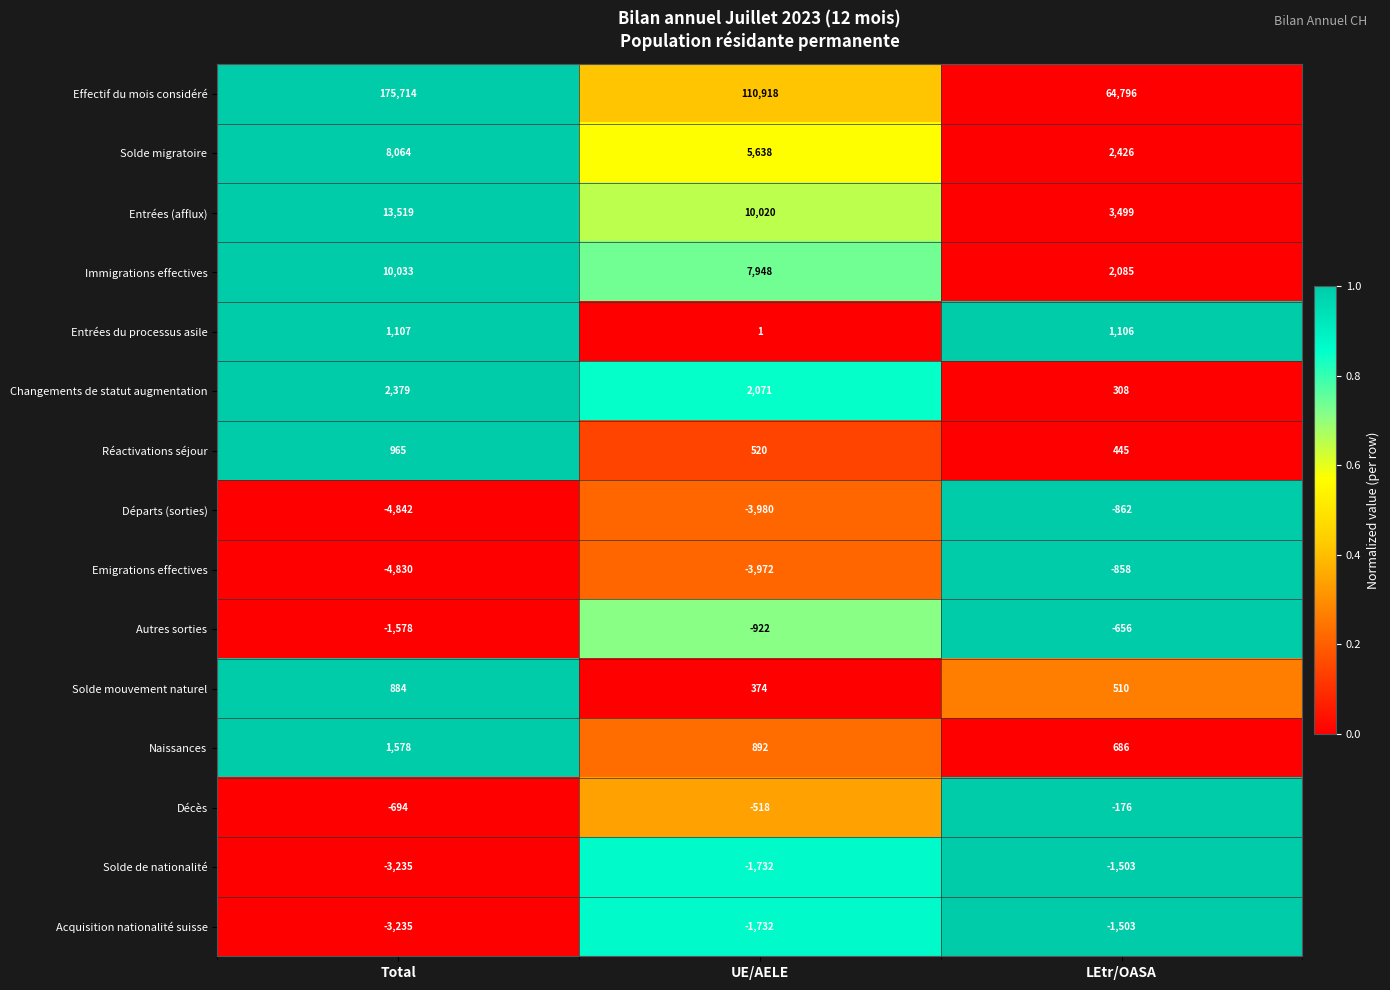

Which series has the largest total across all categories?

Effectif du mois considéré